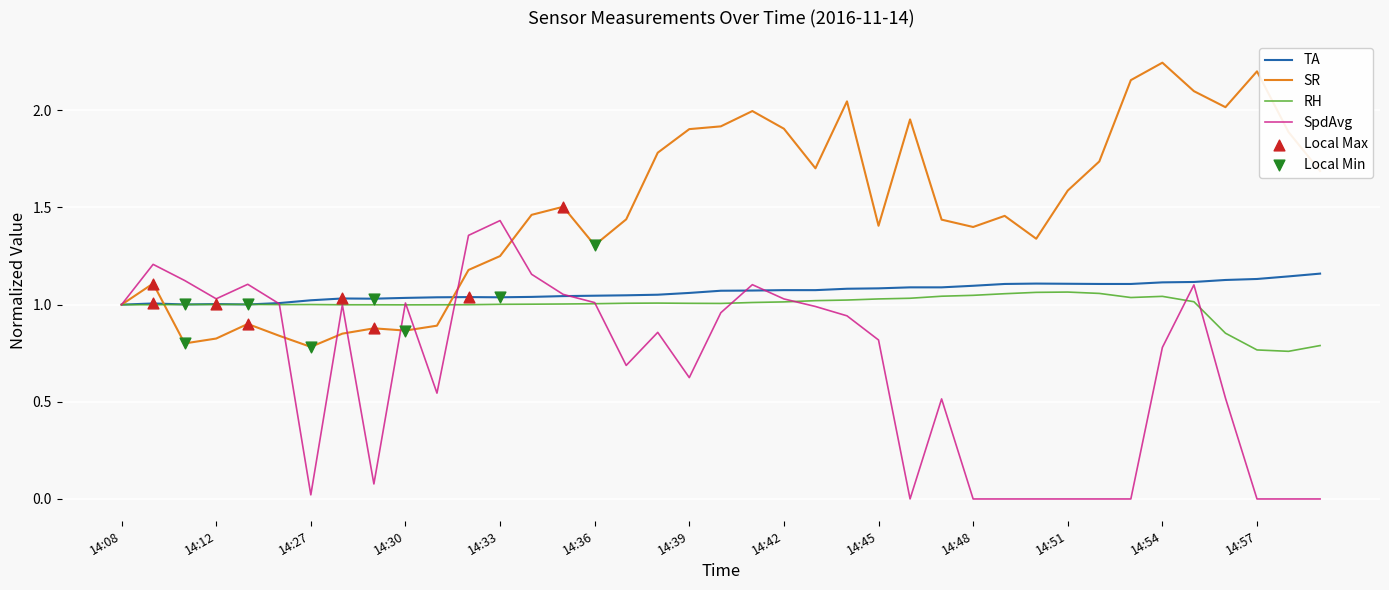

At how many categories does at least one series exceed 0?

39